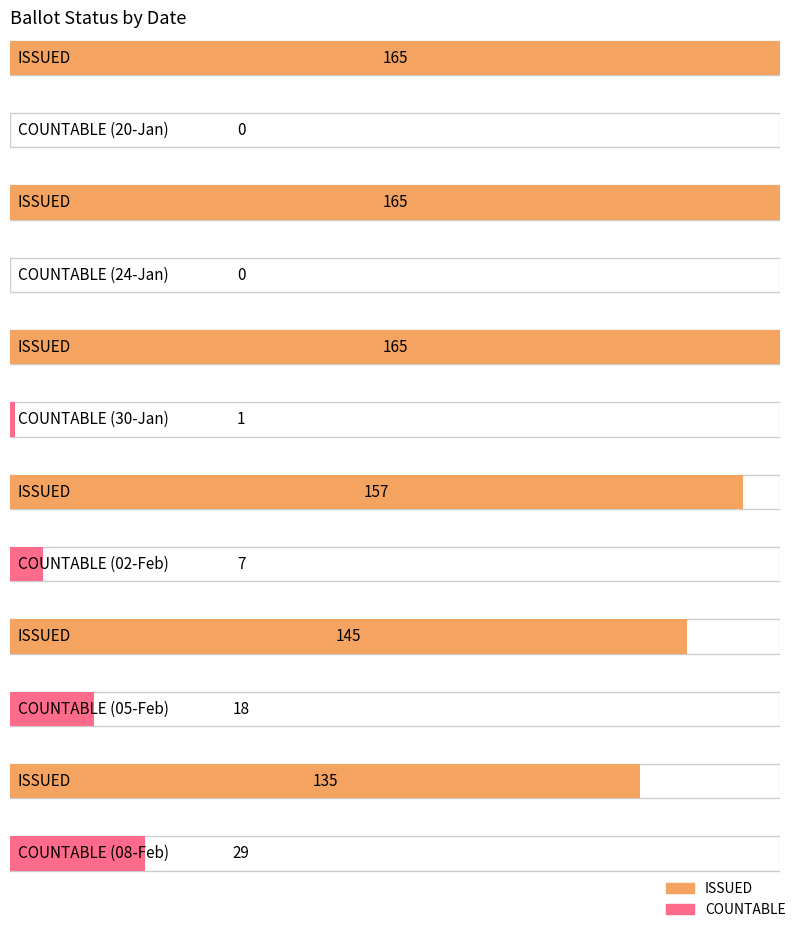

Which series has the widest spread of values?

ISSUED